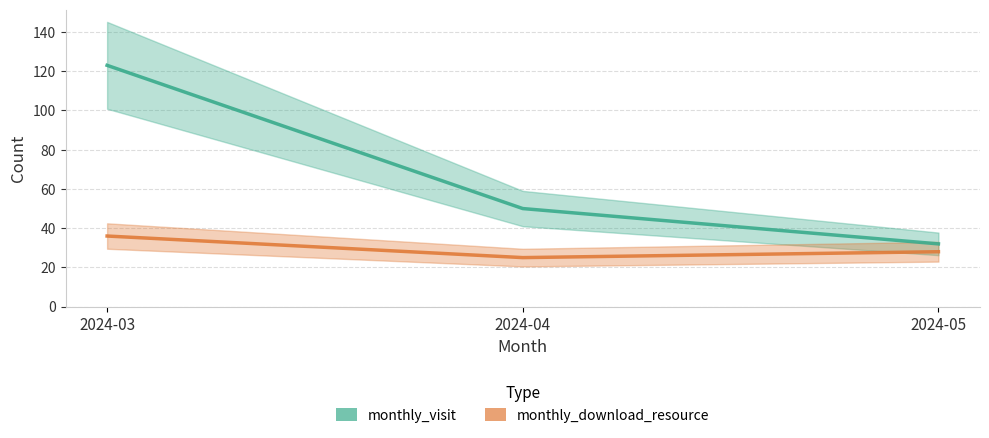

Between 2024-04 and 2024-05, which is larger?

2024-04